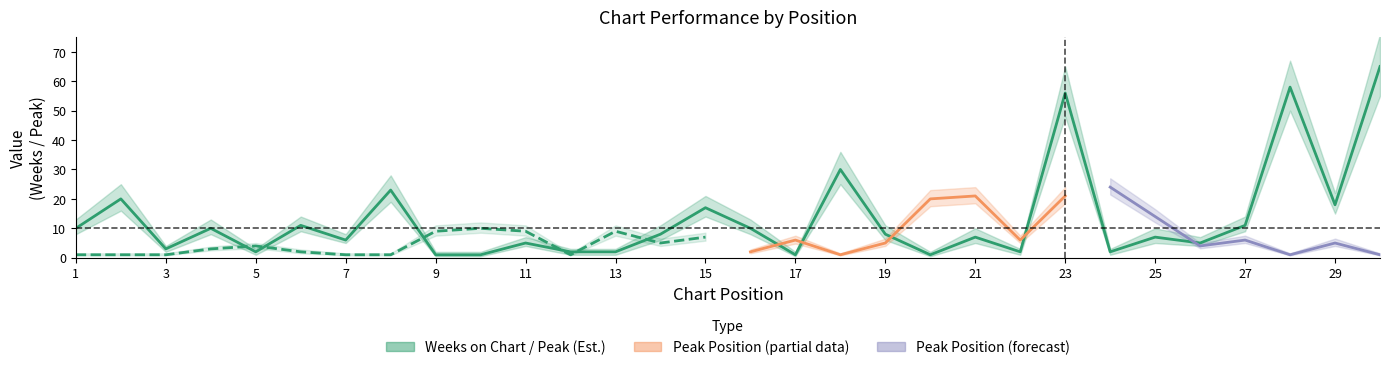

How many interior local valleys (lower than both neighbors) does the data have?

9